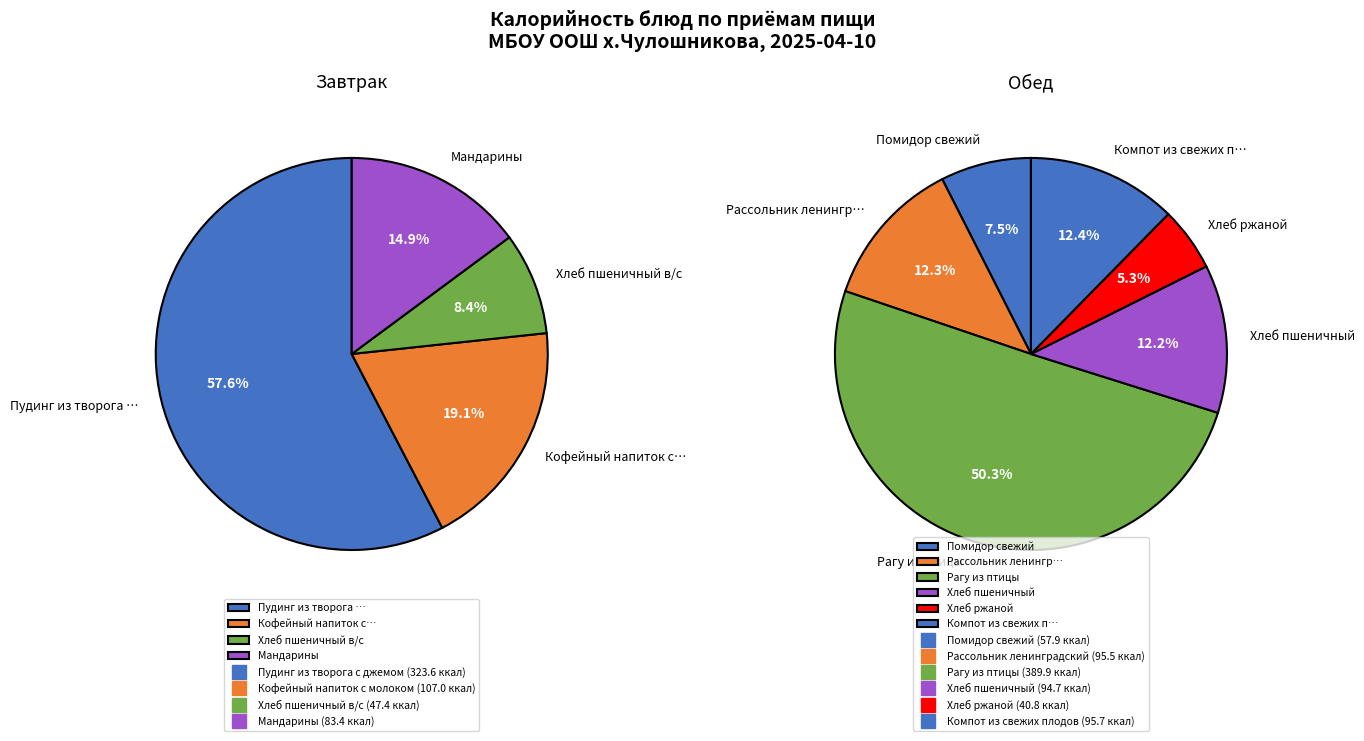

Which category has the smallest portion of the pie?

Хлеб ржаной